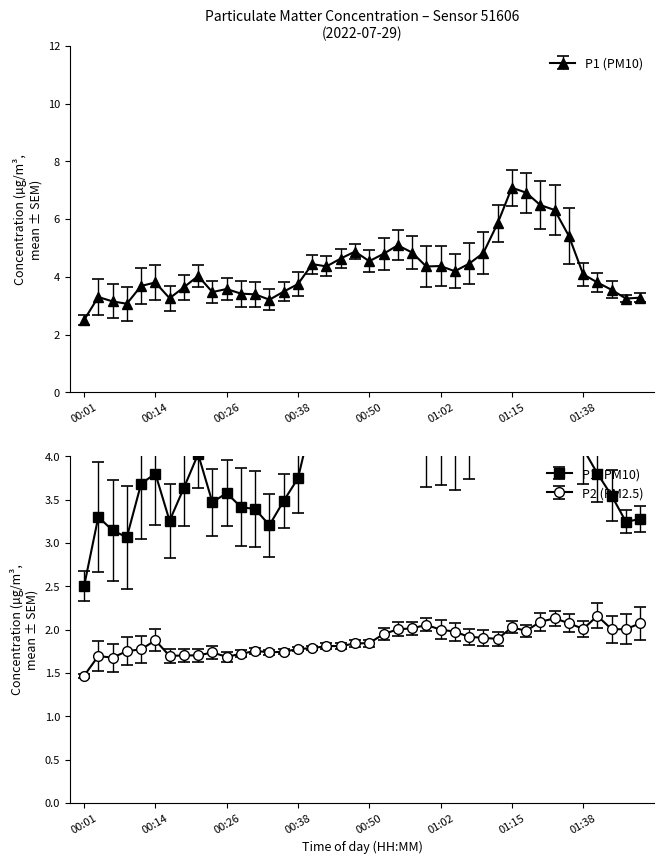

How many data points in P2 are above 2?

11